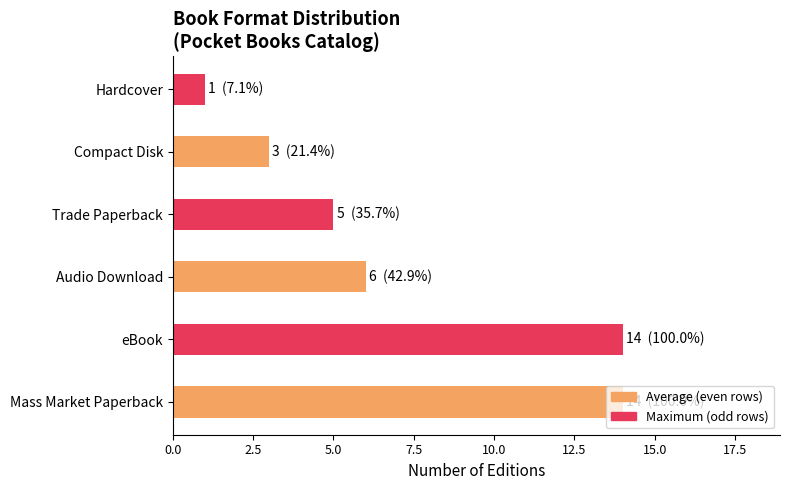

How many series are shown in this chart?

1